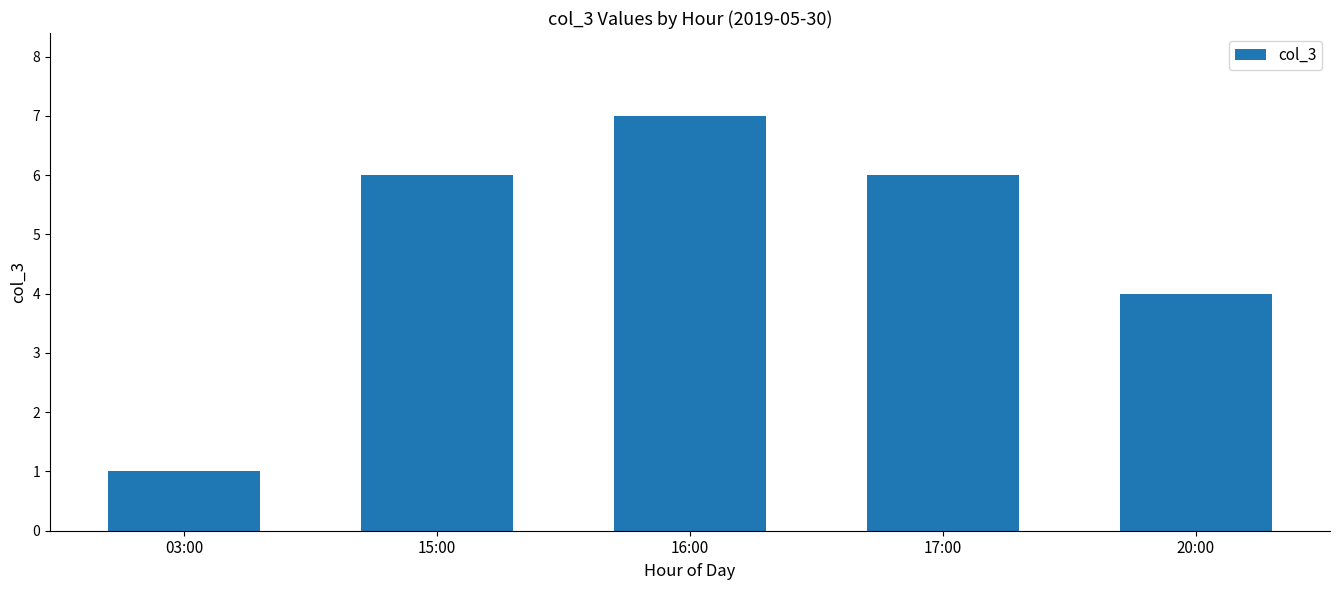

Is it true that the value at 16:00 is 7?

True